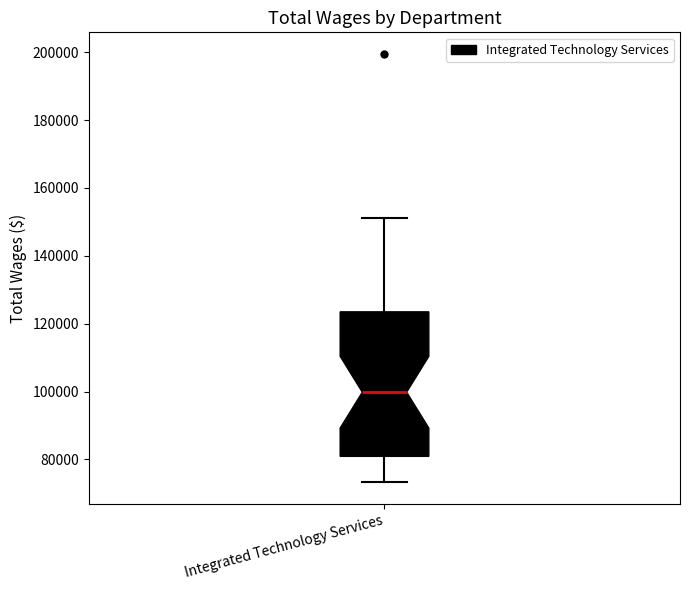

Read this box plot against the y-axis: the position of the median line, the range covered by the box, and the ends of both whiskers. The values are not printed on the chart, so give them approximately, as read against the axis.

median 100000, box 80000 to 124000, whiskers 74000 to 152000